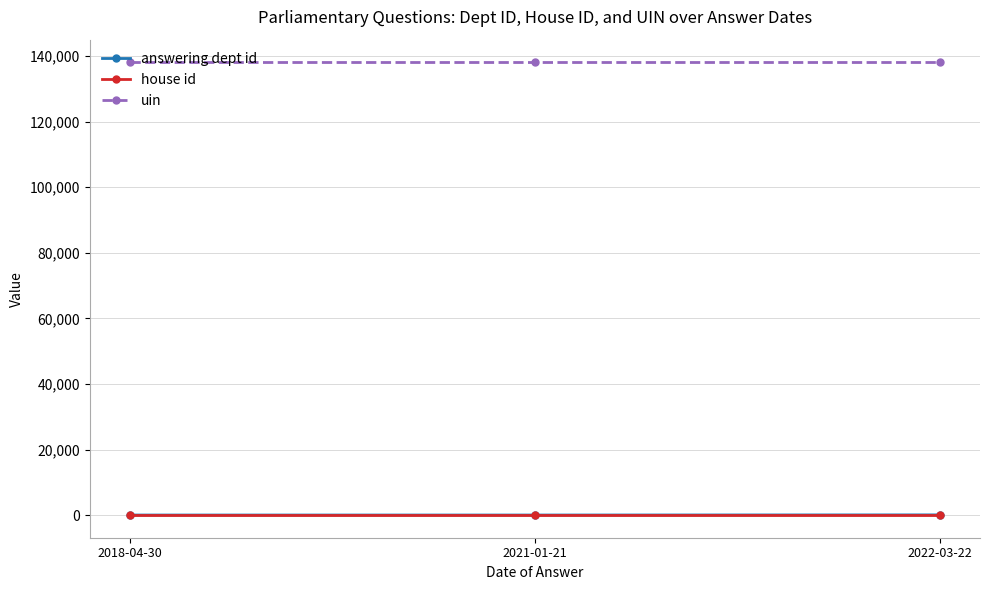

What is the maximum value shown in the chart?

138095